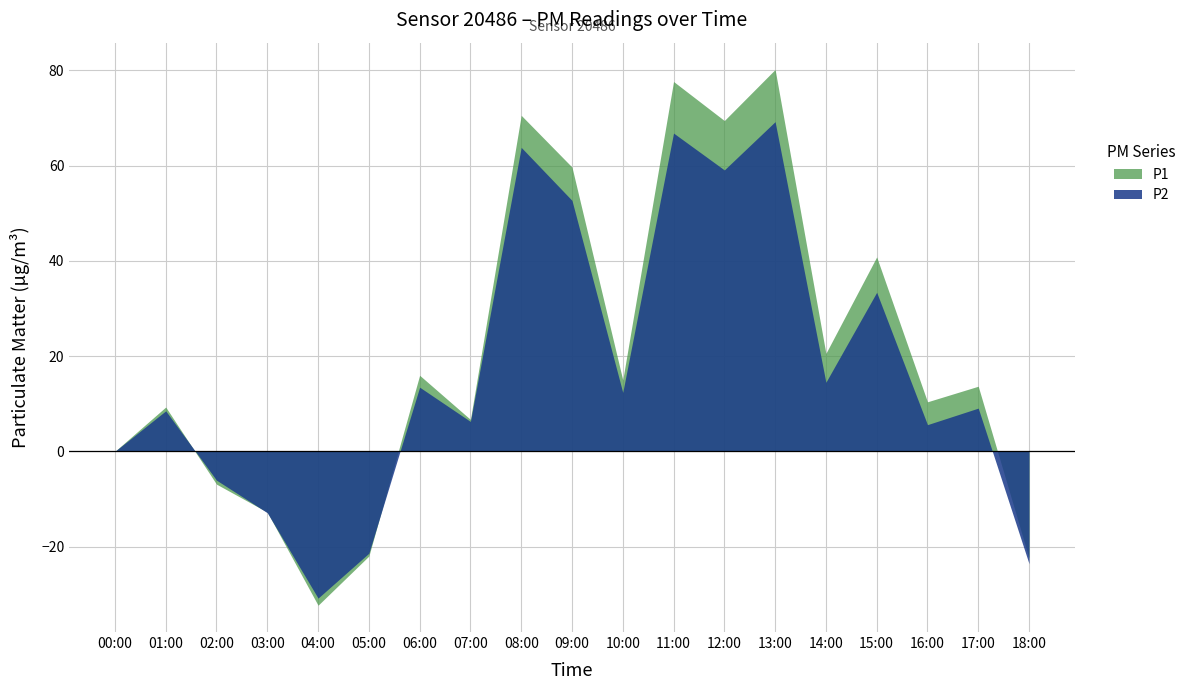

True or false: P2 and P1 intersect in this chart.

True